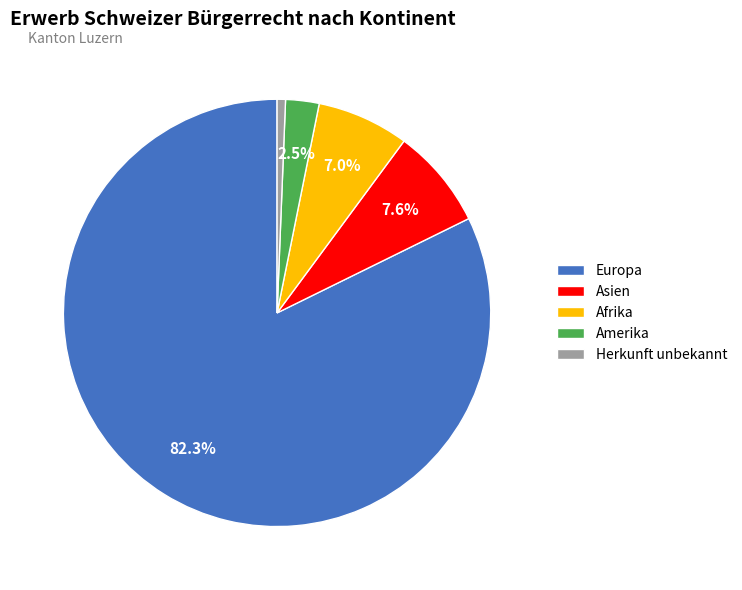

Is there a majority slice in this chart?

Yes